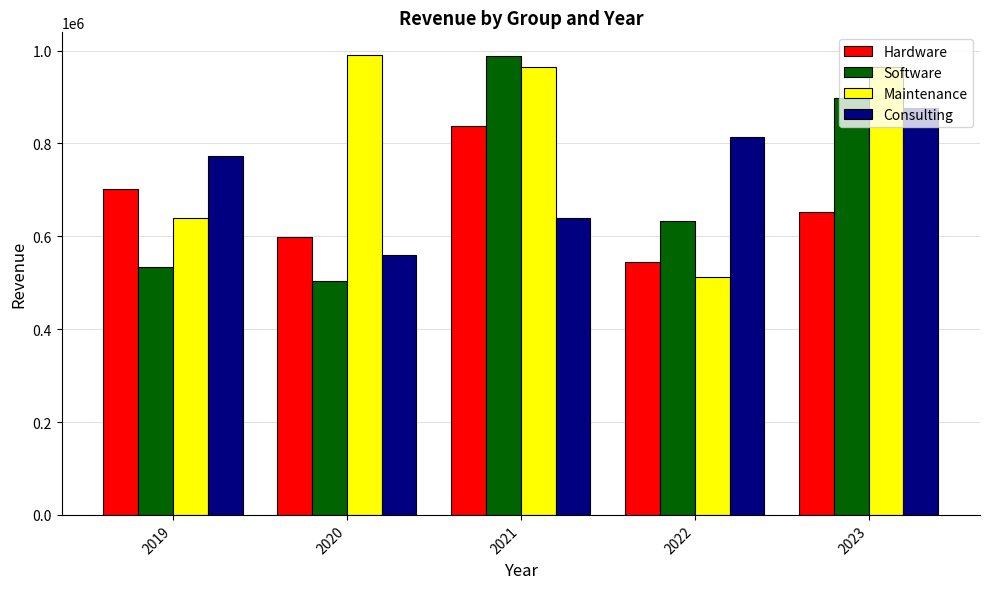

Where does the Software series first go above 633077?

2021